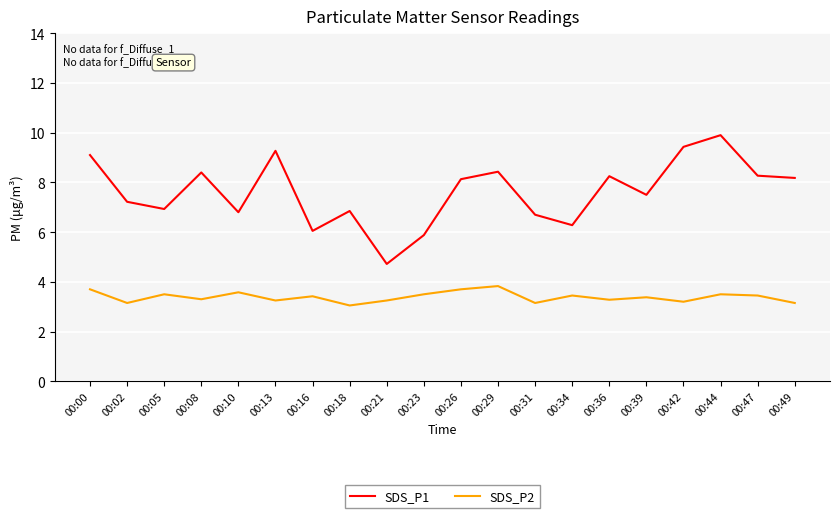

Between 00:05 and 00:44, which series saw the biggest shift?

SDS_P1